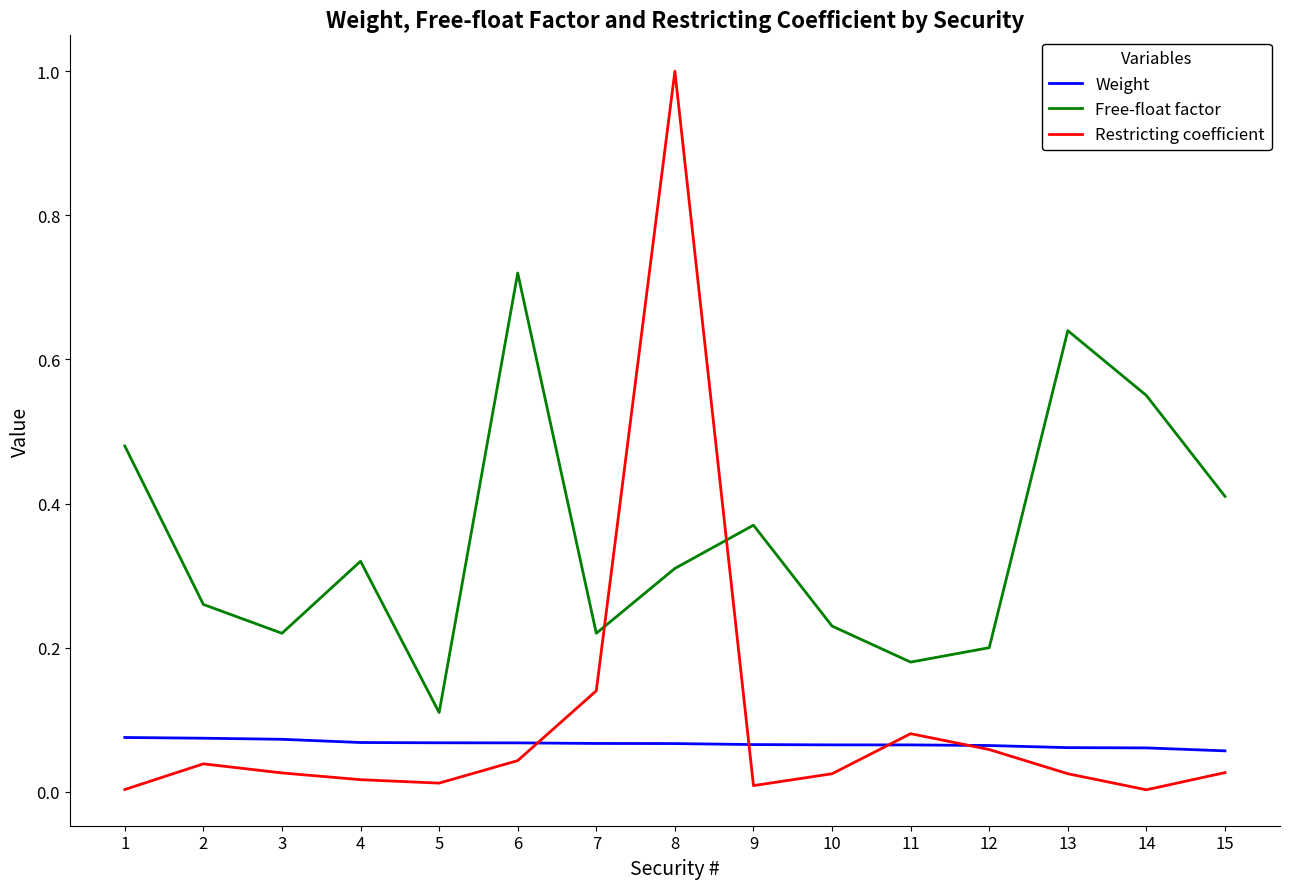

Which series has the largest total across all categories?

Free-float factor